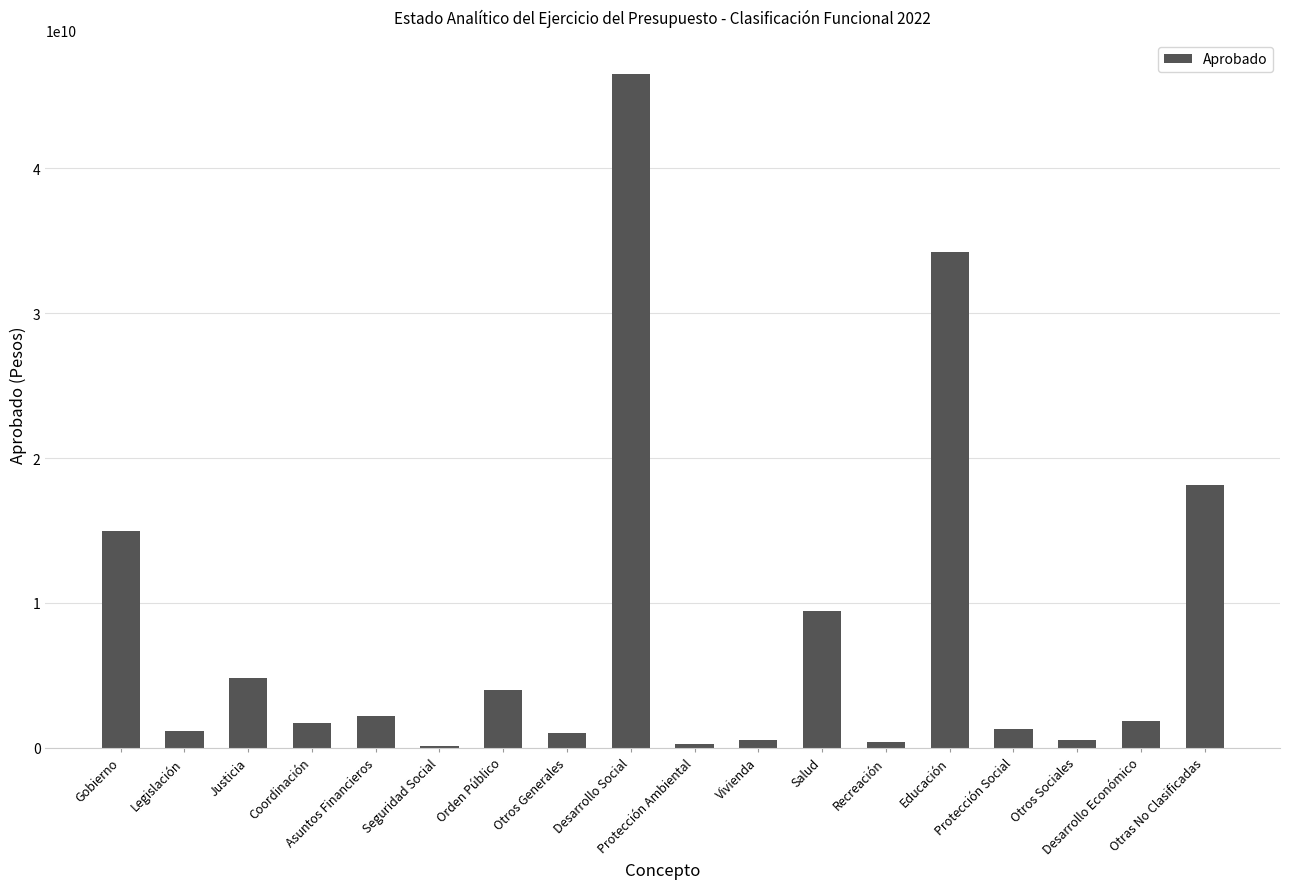

At which label does the data first exceed 1870400991?

Gobierno